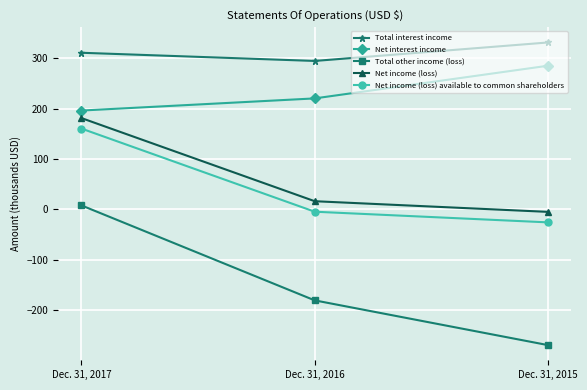

At Dec. 31, 2016, list the series in order from smallest to largest.

Total other income (loss), Net income (loss) available to common shareholders, Net income (loss), Net interest income, Total interest income